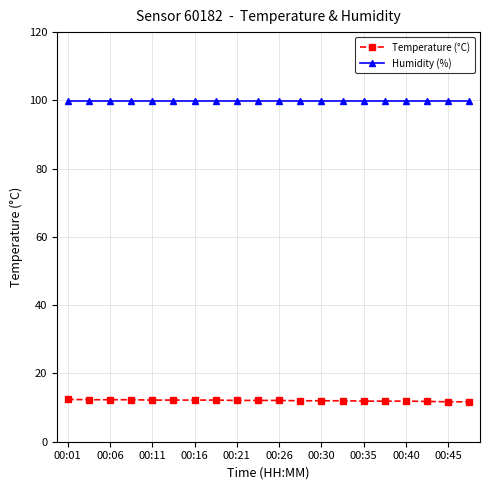

Is this an area chart (filled region under the line)?

No